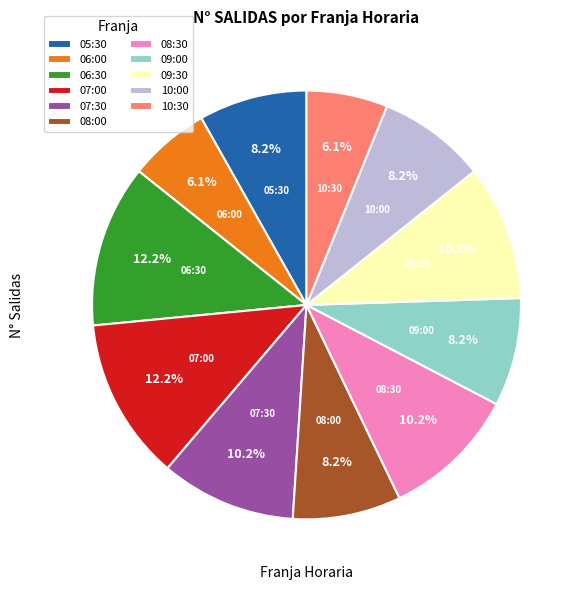

What percentage do 08:30 and 06:30 together represent?

22.4%